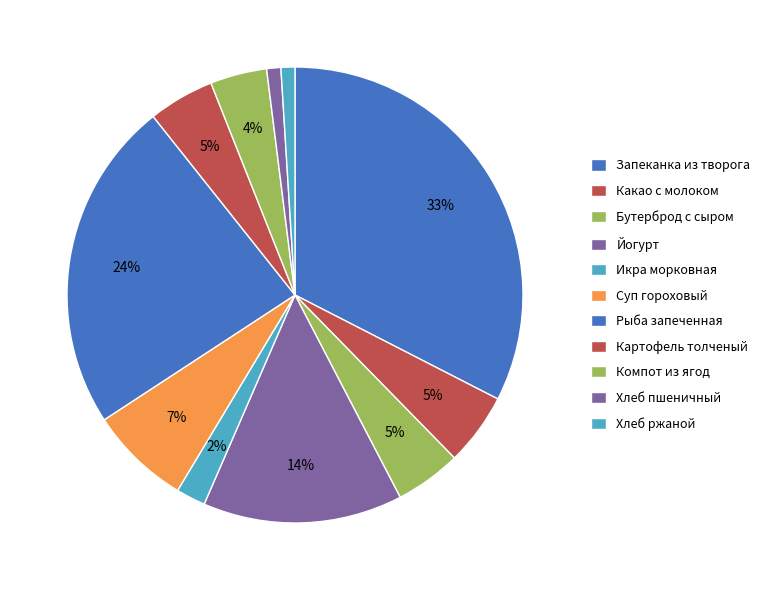

Rank the categories by value from lowest to highest.

Хлеб ржаной, Хлеб пшеничный, Икра морковная, Компот из ягод, Картофель толченый, Бутерброд с сыром, Какао с молоком, Суп гороховый, Йогурт, Рыба запеченная, Запеканка из творога